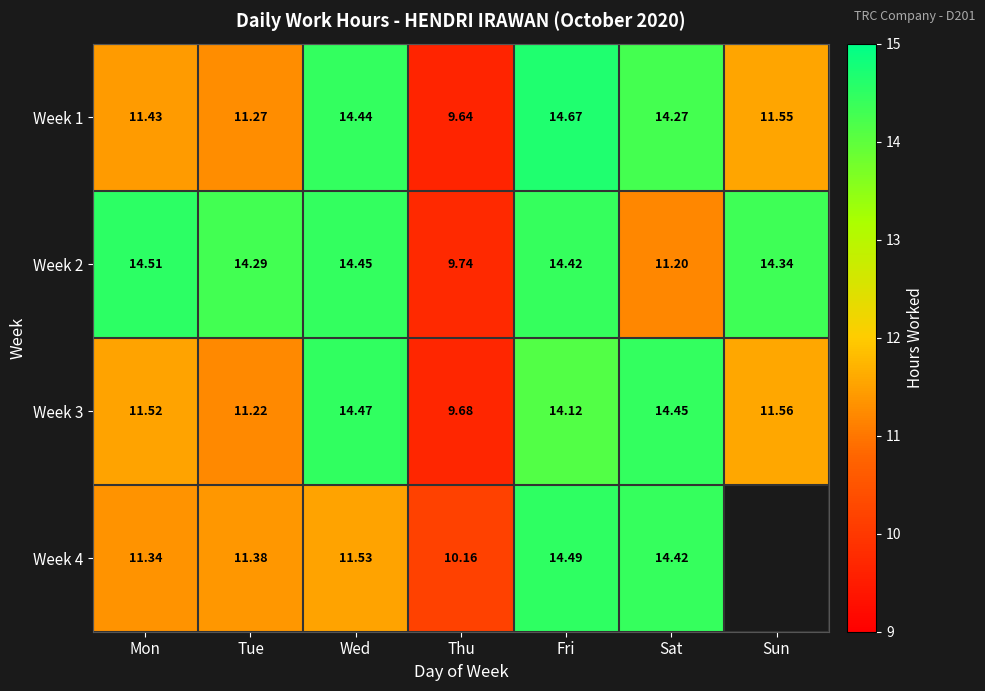

Where does the Week 1 series first go above 11?

Mon